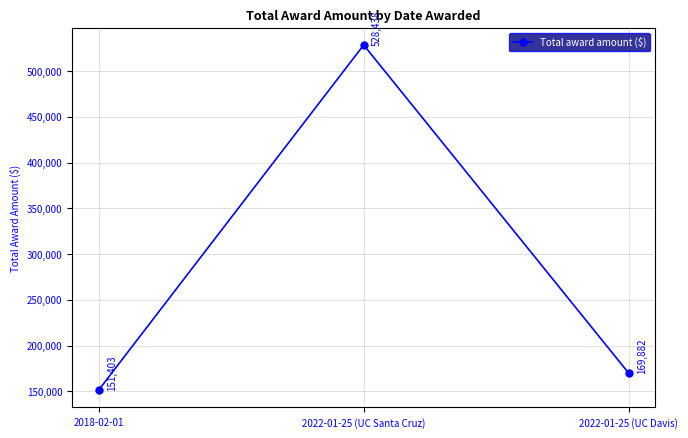

Count the number of categories in the chart.

3